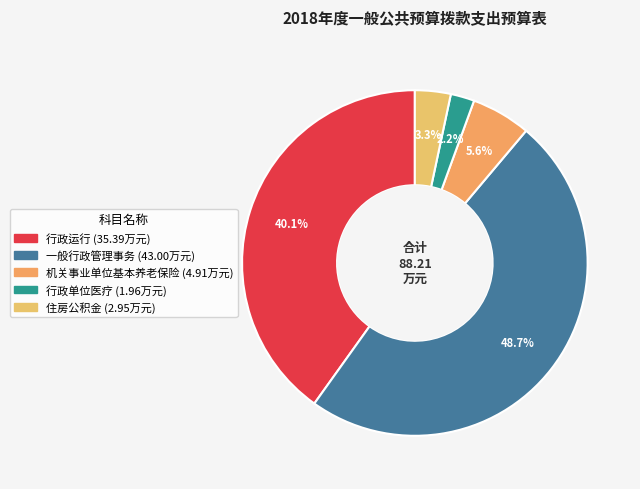

What is the change in value from 行政运行 to 住房公积金?

-32.4